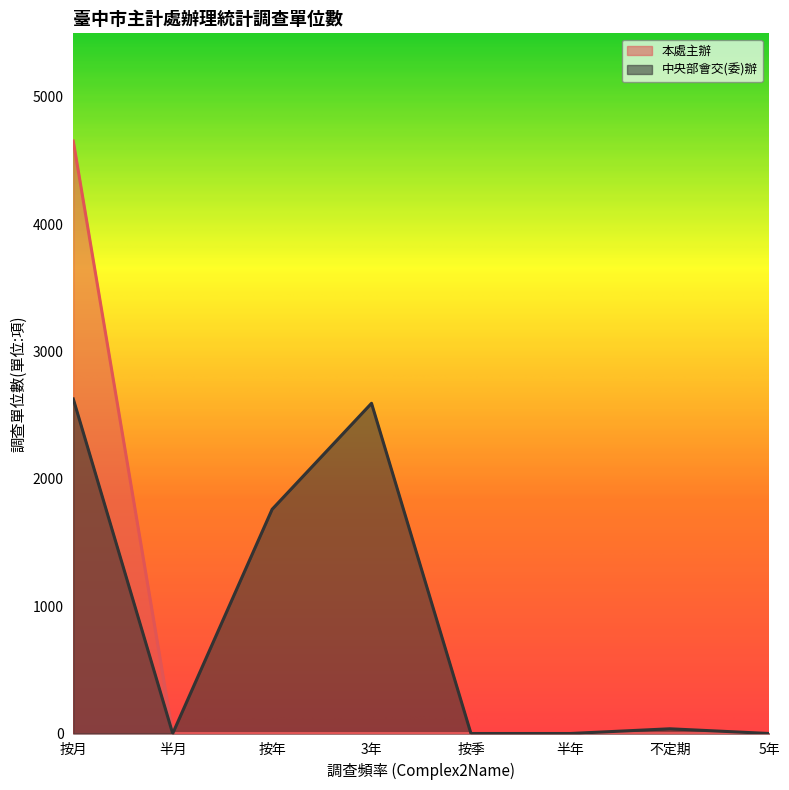

The value of 中央部會交(委)辦 at 半月 is 0. True or false?

True